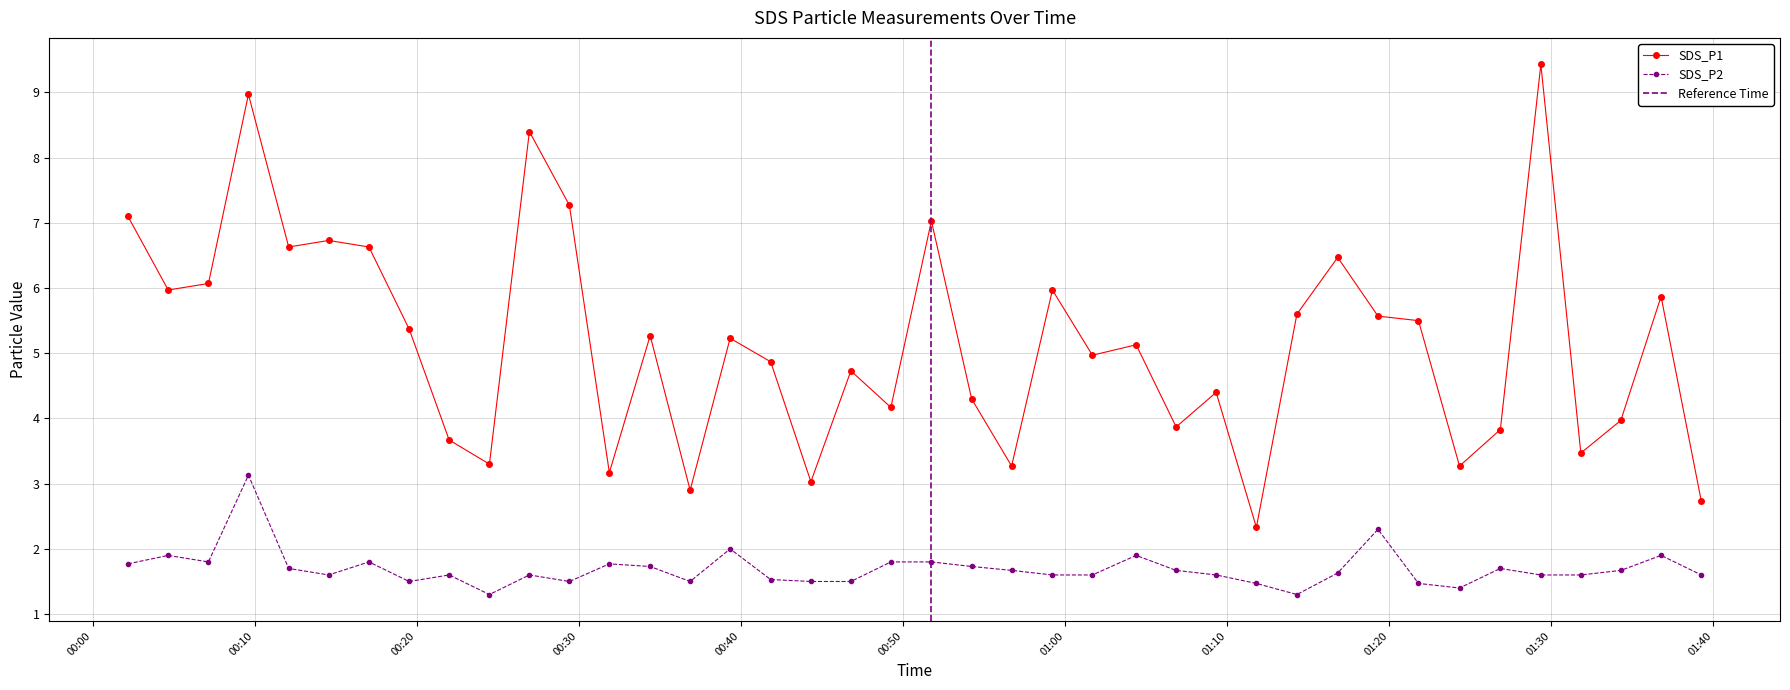

What is the greatest value displayed?

9.4